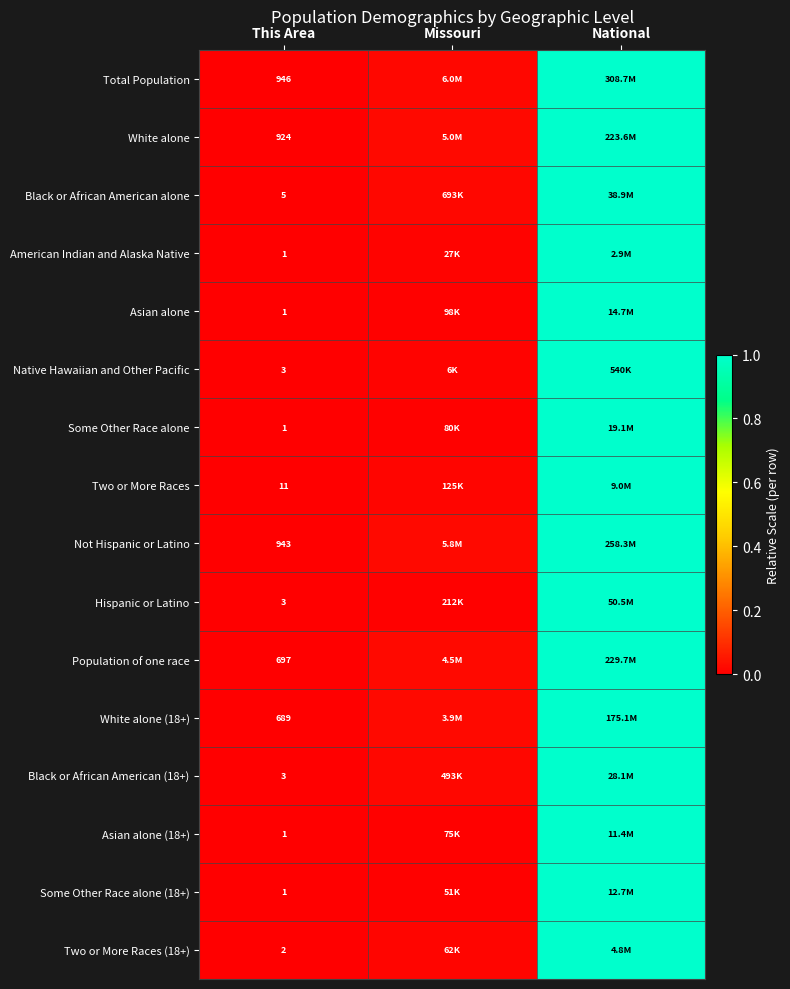

At how many categories does at least one series exceed 0?

2